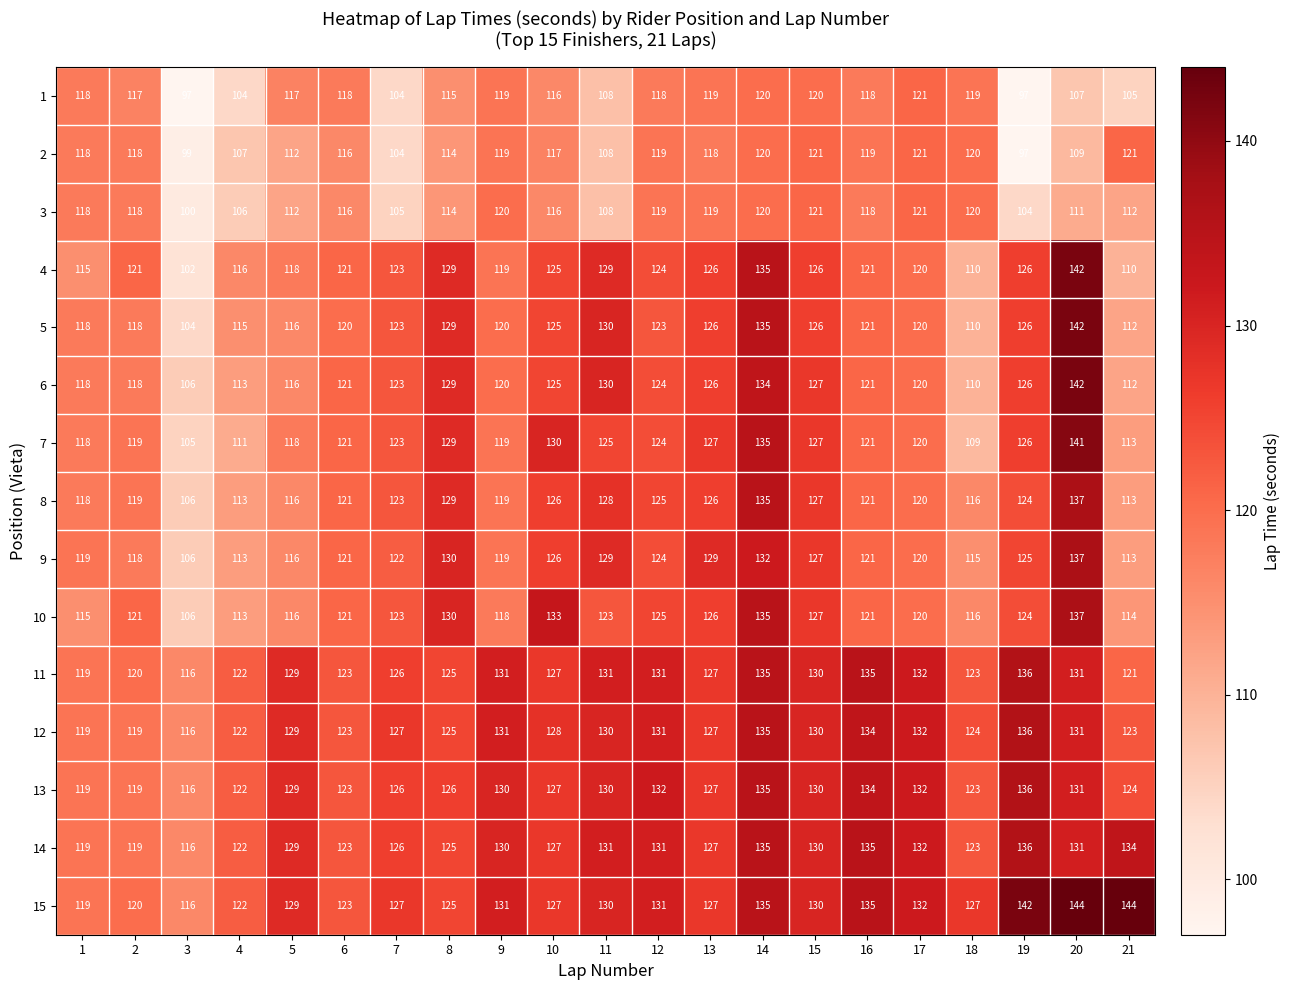

What is the maximum value shown in the chart?

144